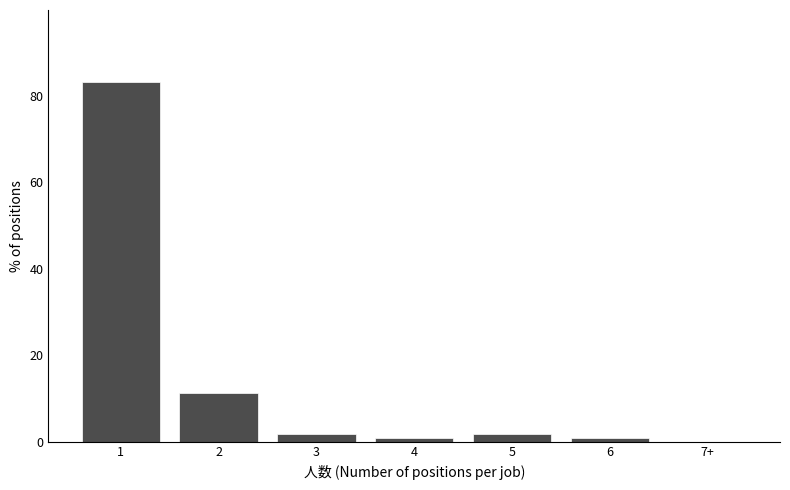

Reading right to left, list all the values displayed in this chart.

7+=0.0	6=0.9	5=1.9	4=0.9	3=1.9	2=11.2	1=83.2